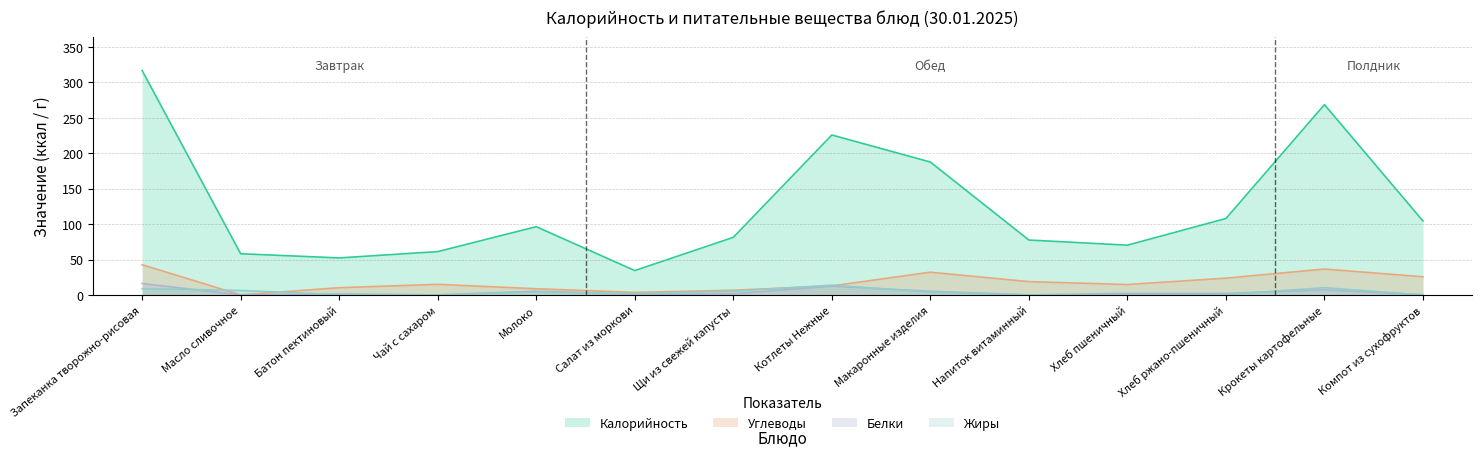

At which label does Белки reach its minimum?

Масло сливочное